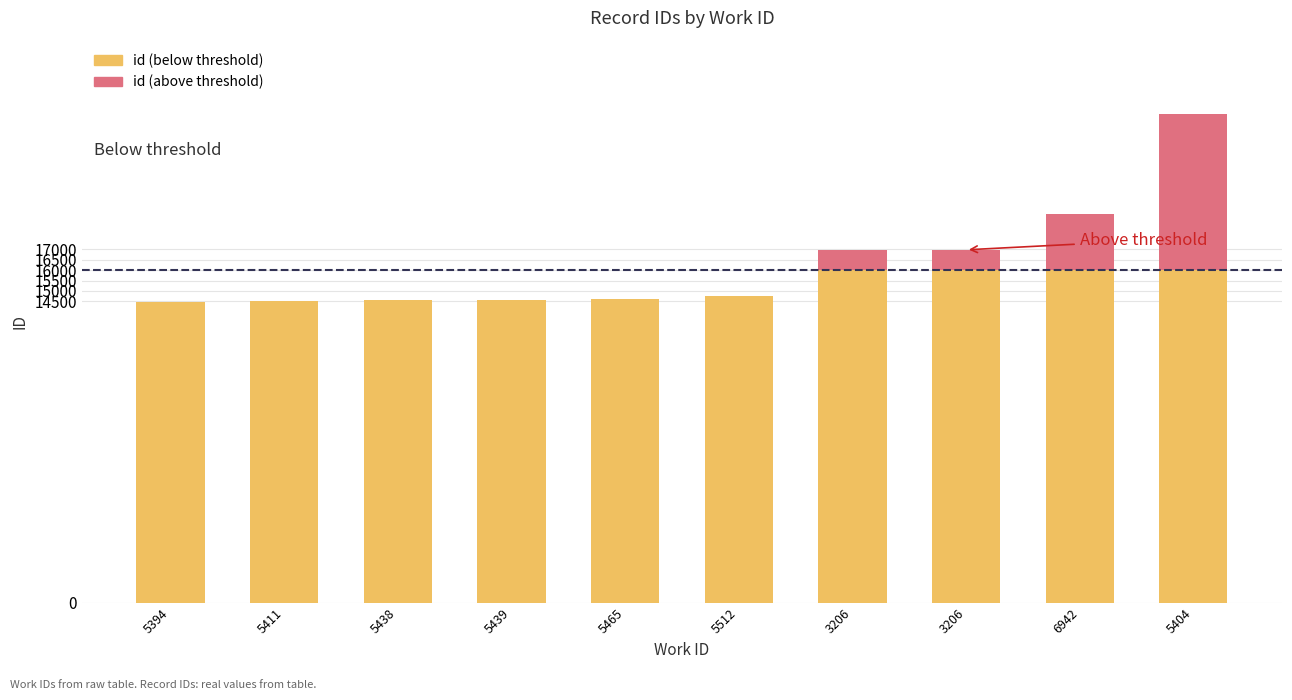

Are the bars horizontal?

No